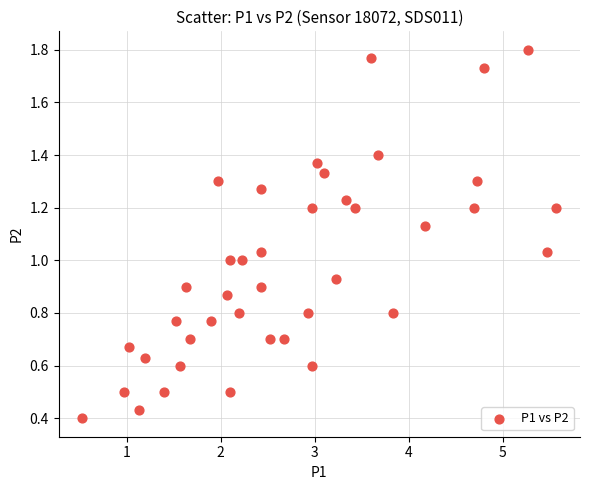

How many data points are displayed?

40